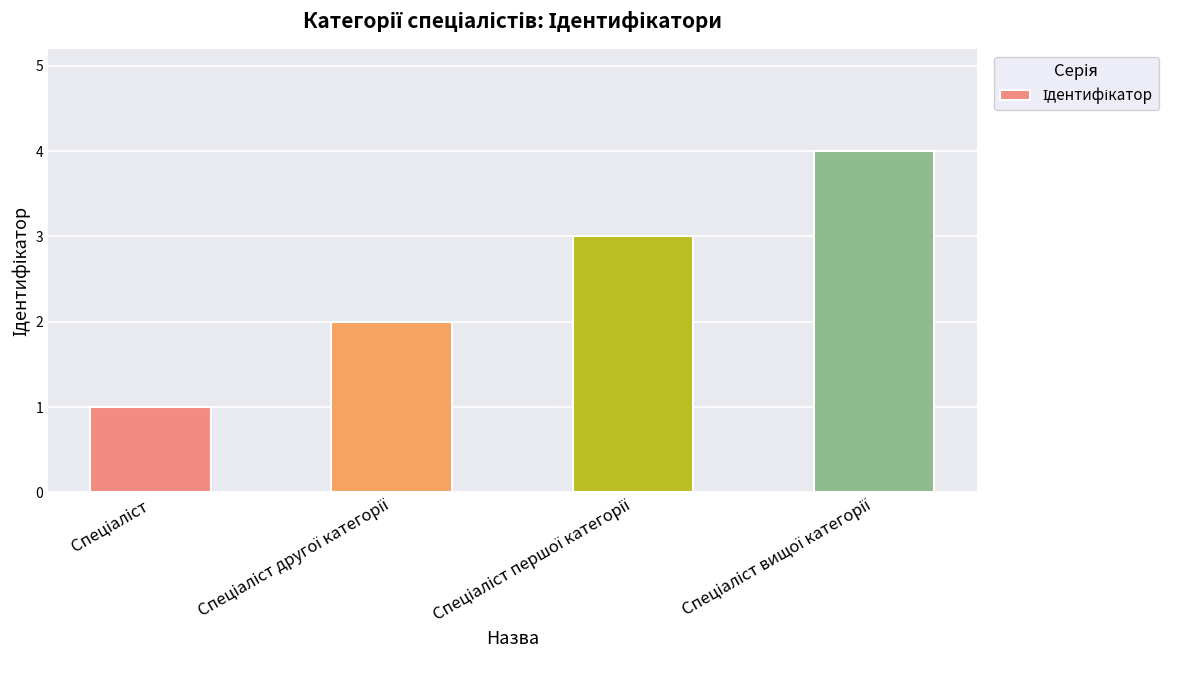

How many distinct data groups are displayed?

1